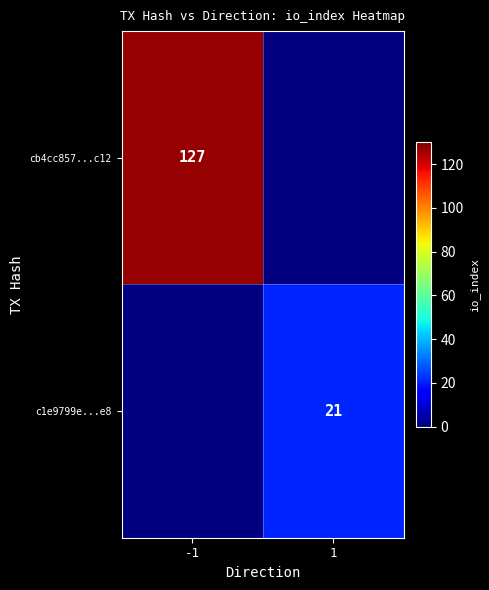

Is the value of c1e9799e...e8 at 1 greater than the value of cb4cc857...c12 at -1?

No